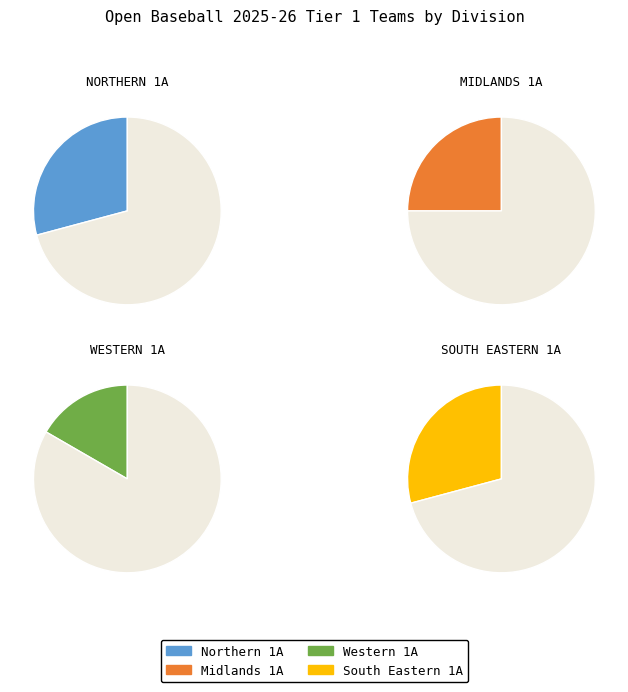

Do Midlands 1A and Western 1A together represent more than half of the pie?

No